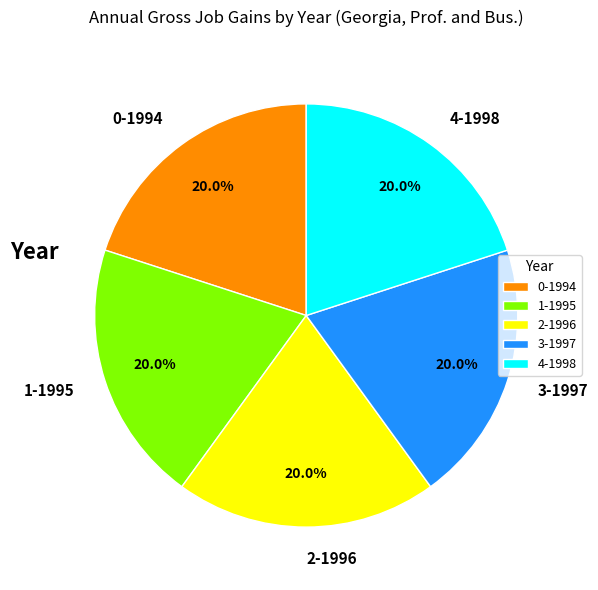

Count the number of slices in the pie.

5